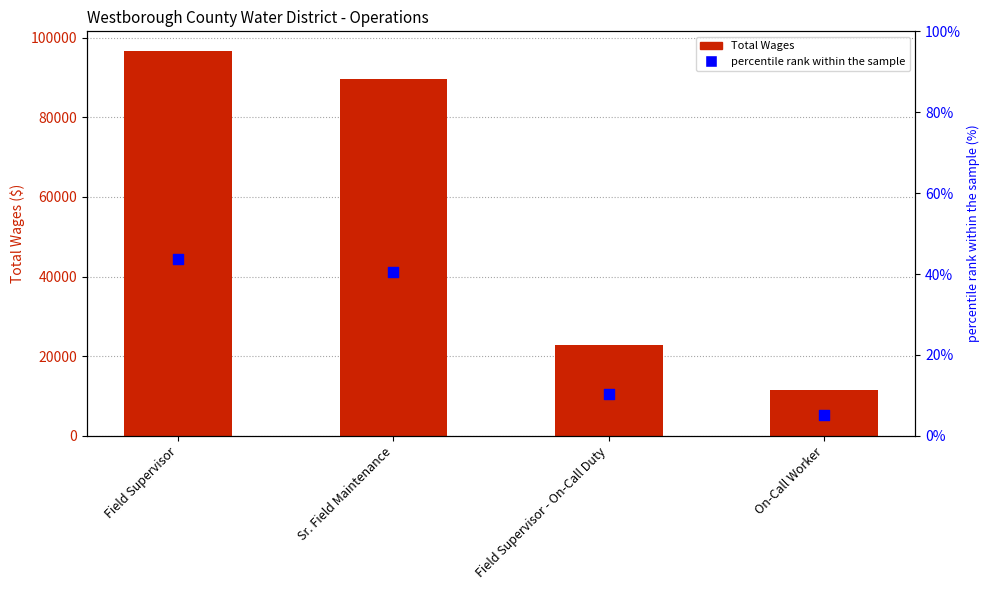

Is the value of Total Wages at Field Supervisor - On-Call Duty greater than the value of percentile rank within the sample at Field Supervisor?

Yes